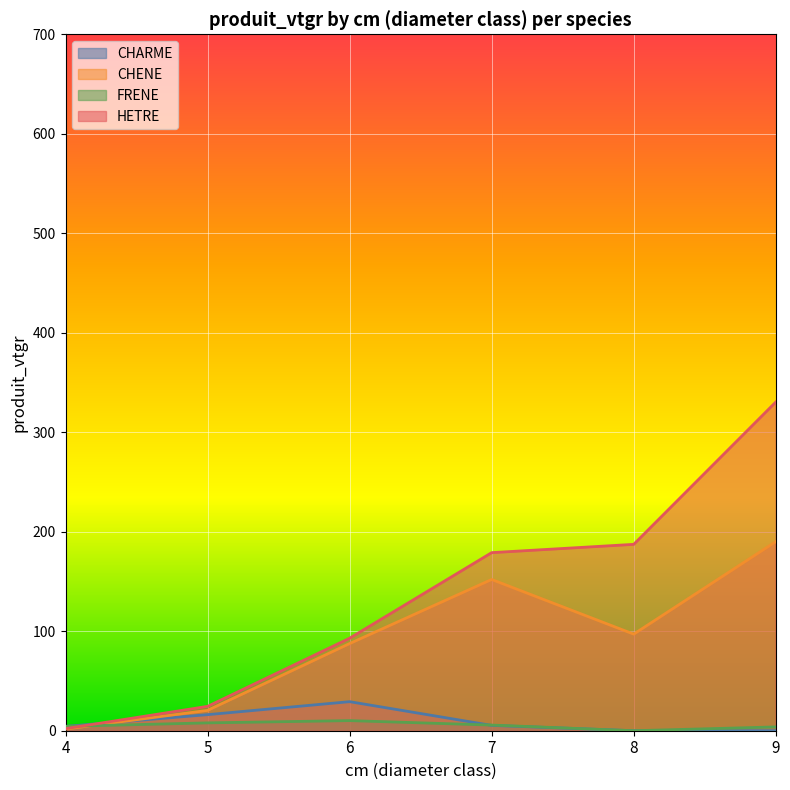

What is the total value across all series at 6?

220.0